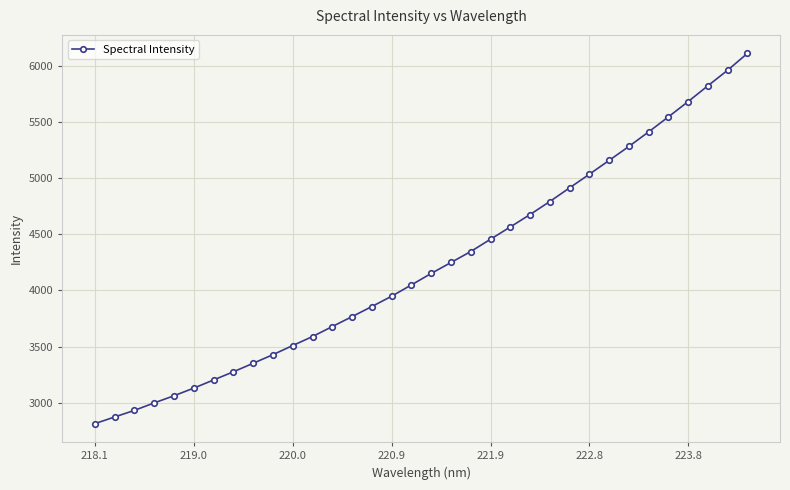

How many lines are shown in the chart?

1